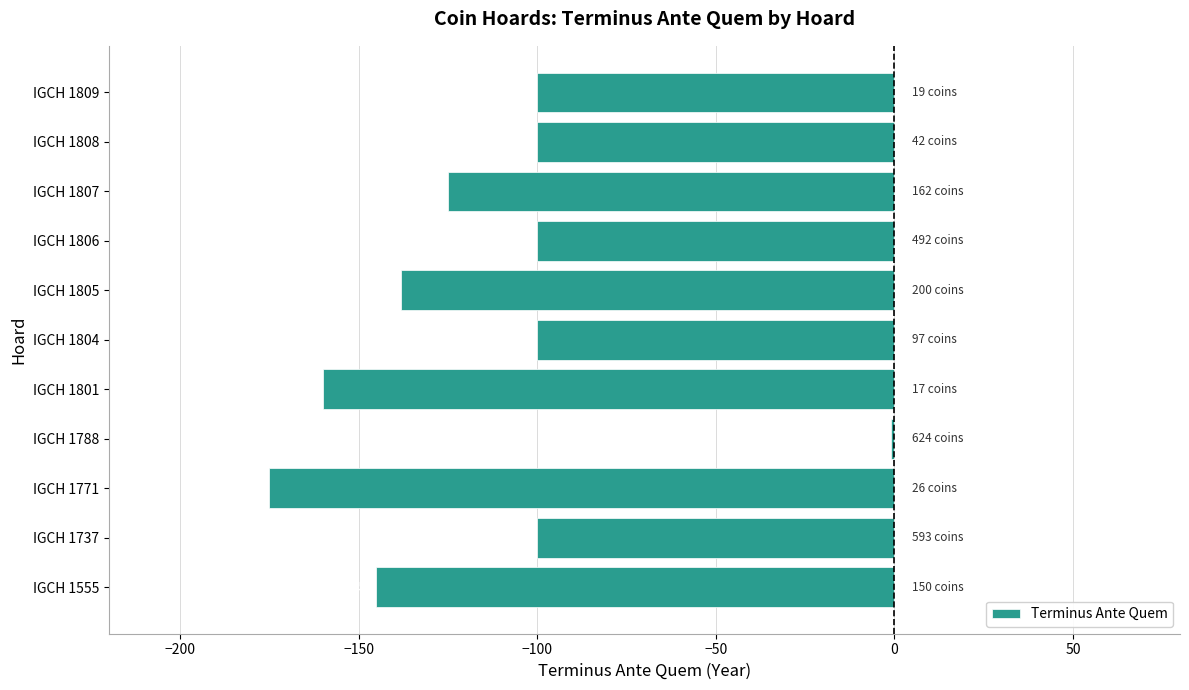

Reading top to bottom, what are all the values shown in this chart?

-100	-100	-125	-100	-138	-100	-160	-1	-175	-100	-145